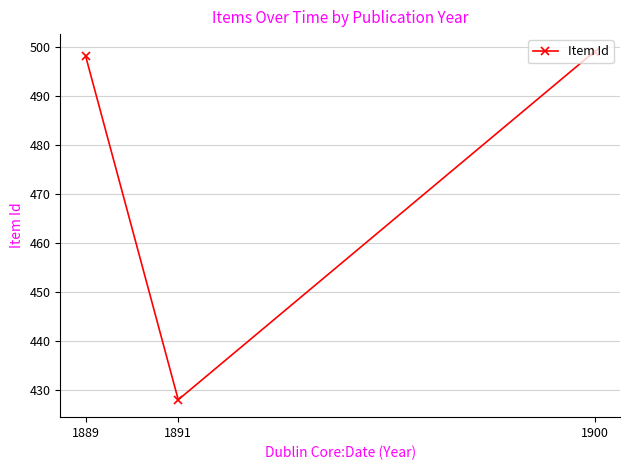

The value at 1891 is 428. True or false?

True